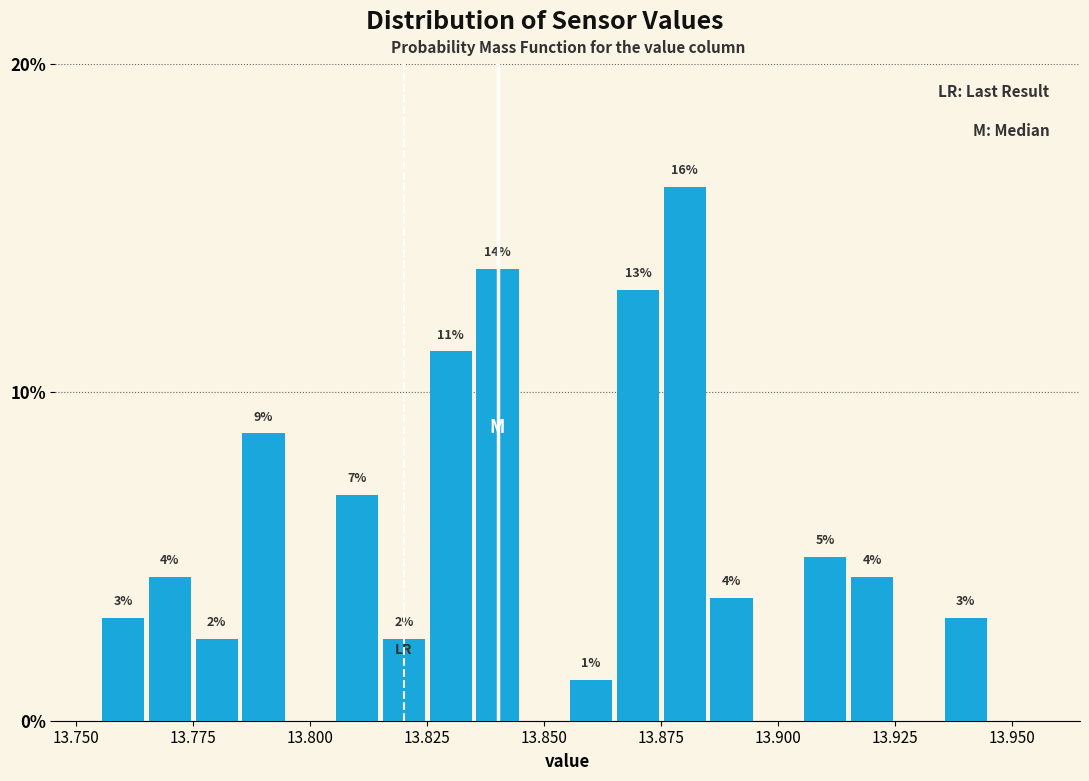

Around what value on the x-axis is the tallest bar? Give the approximate position of its centre, as read against the axis.

13.880